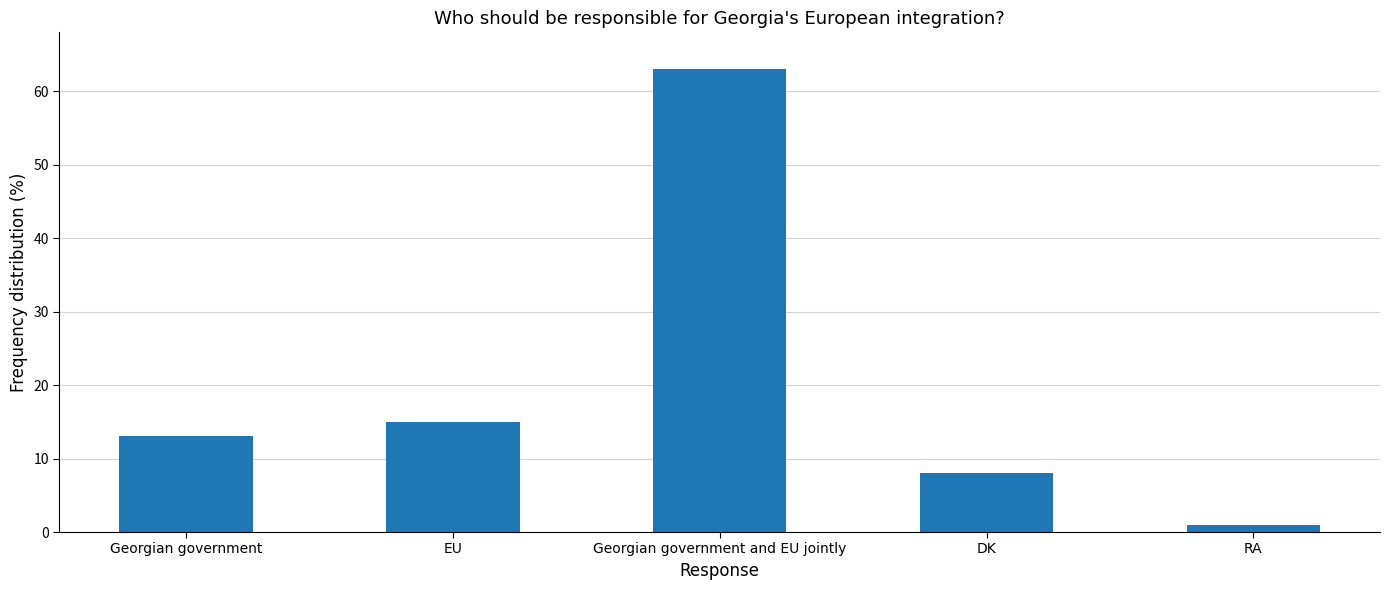

Reading left to right, what are all the values shown in this chart?

13	15	63	8	1